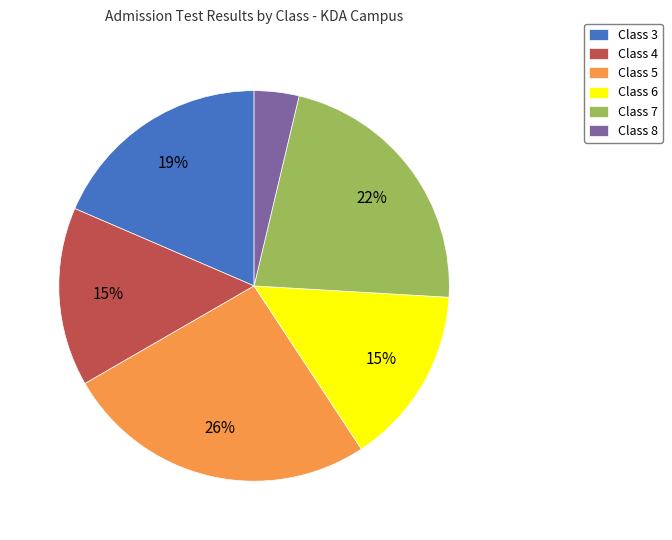

To the nearest percent, what is the difference between the largest and smallest slice percentages?

22%